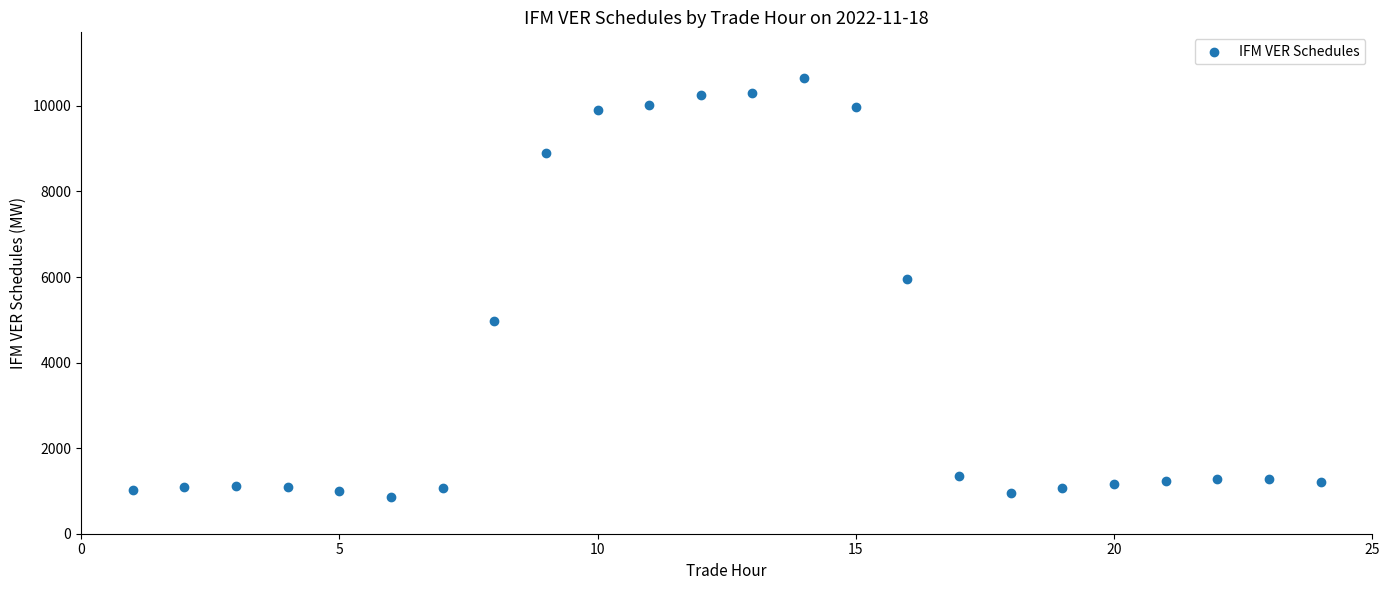

What Y value in the scatter plot is closest to 5755?

5960.6